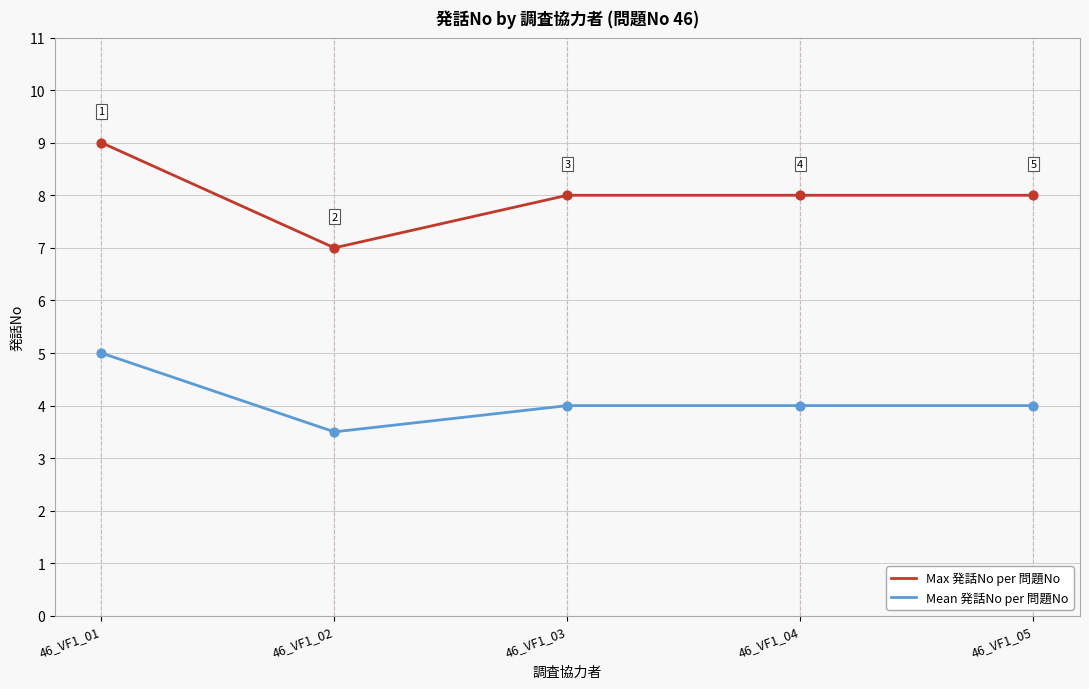

What is the spread (max minus min) of values at 46_VF1_01?

4.0